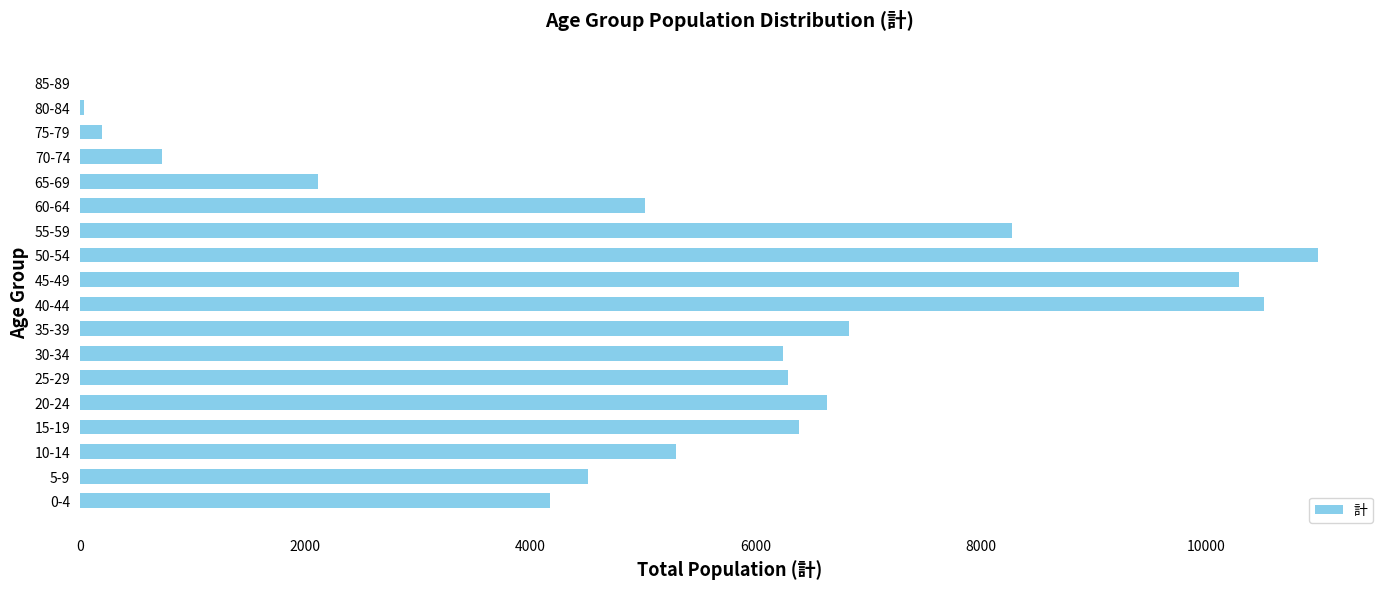

Between 0-4 and 45-49, which is larger?

45-49